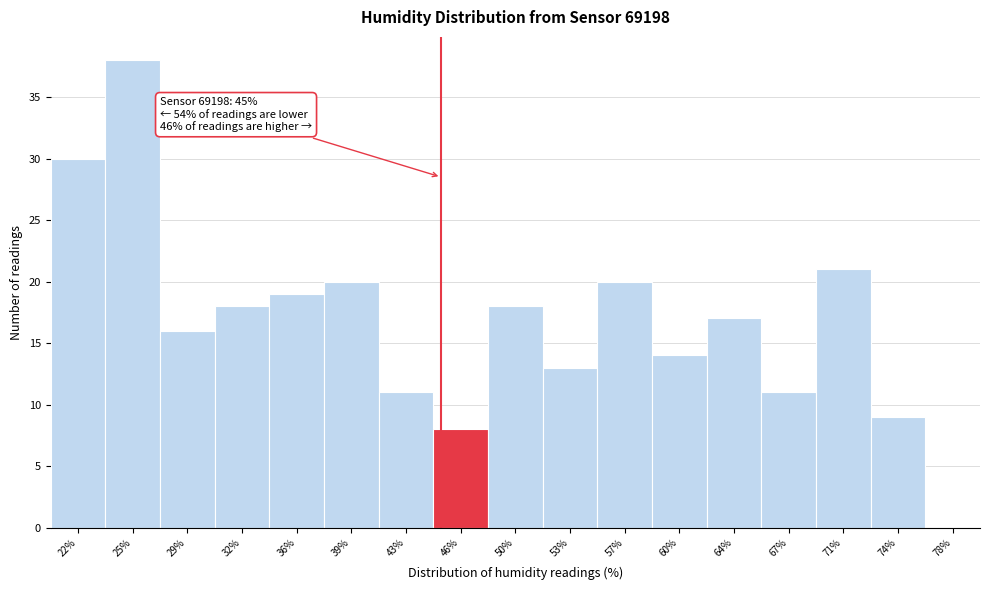

Which range on the x-axis has the tallest bar?

23.5 to 27.0